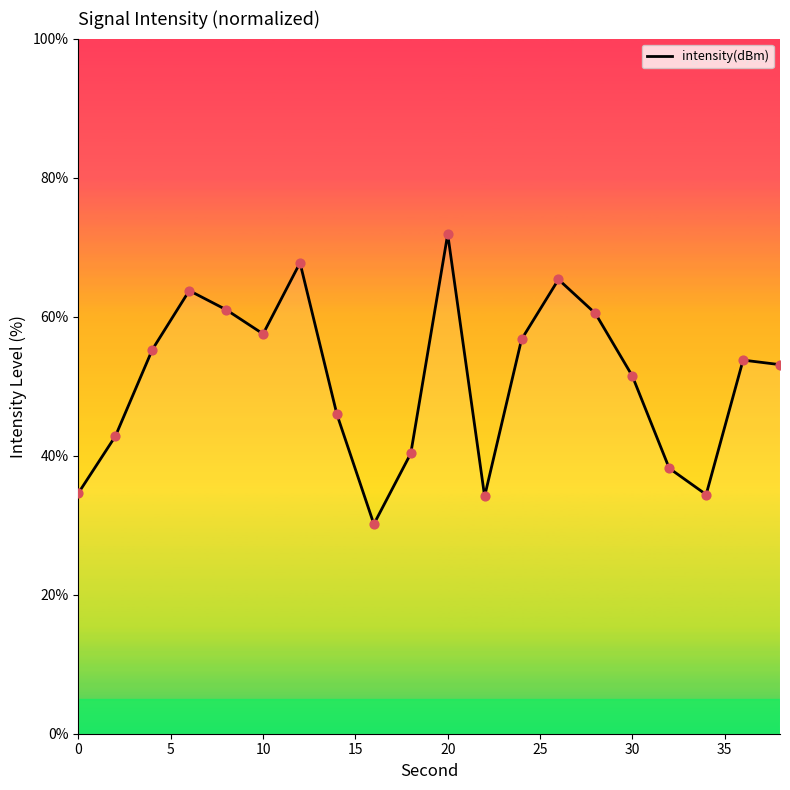

What is the minimum value shown in the chart?

30.1